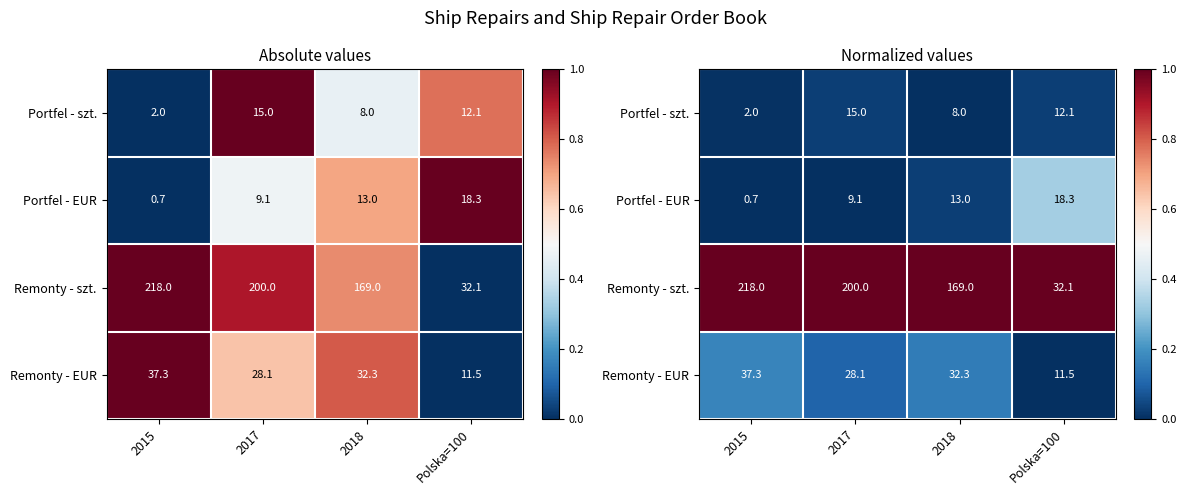

True or false: Portfel - EUR has a value of 0.0 at 2015.

True